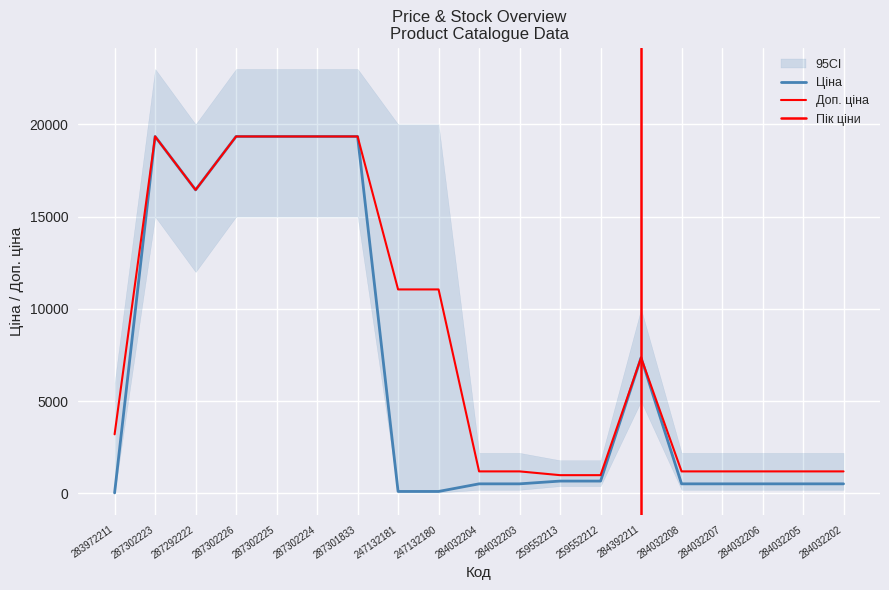

At how many categories does at least one series exceed 9005?

8